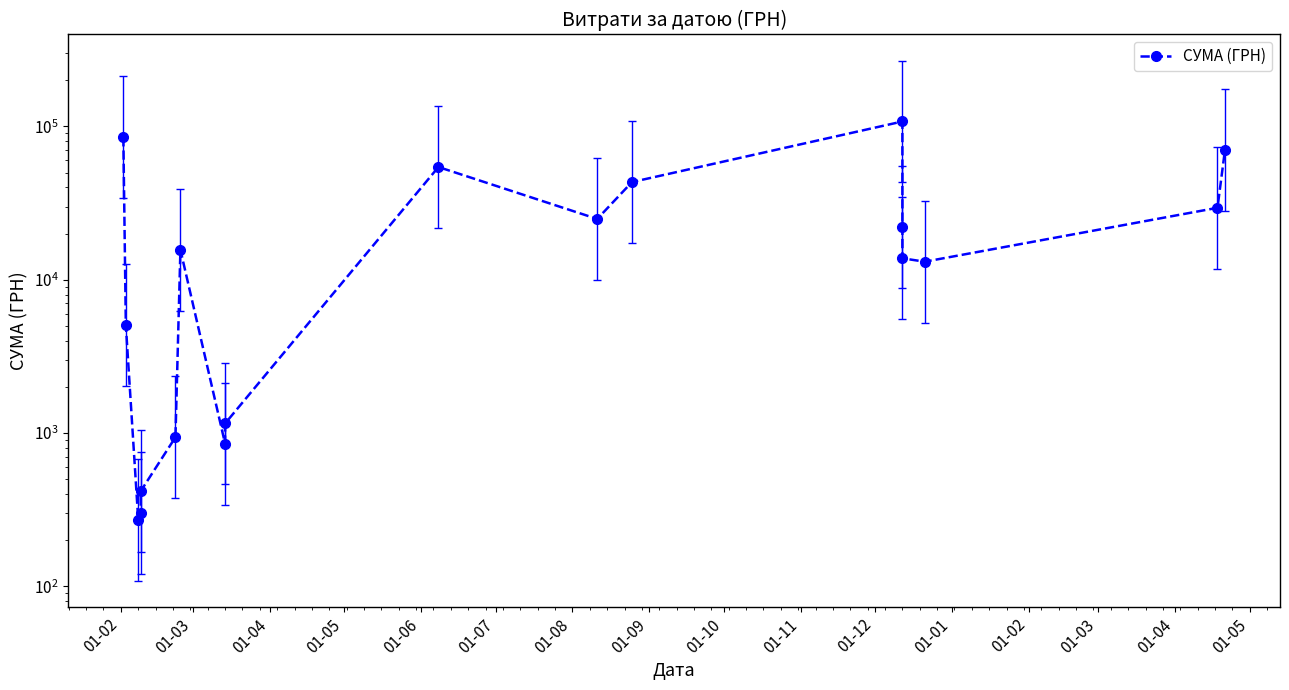

What is the greatest value displayed?

107657.1